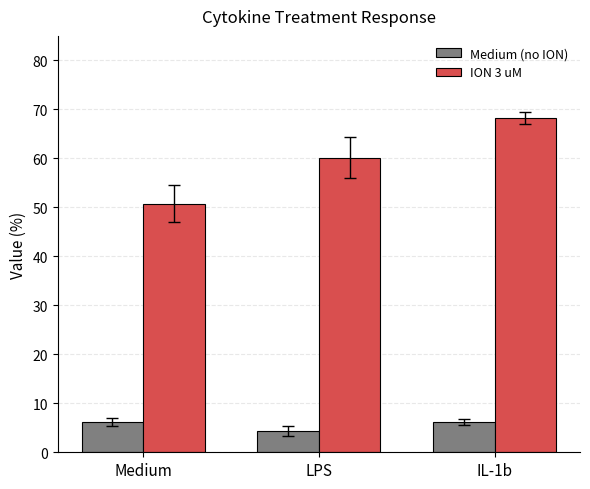

What position from the right is LPS?

2